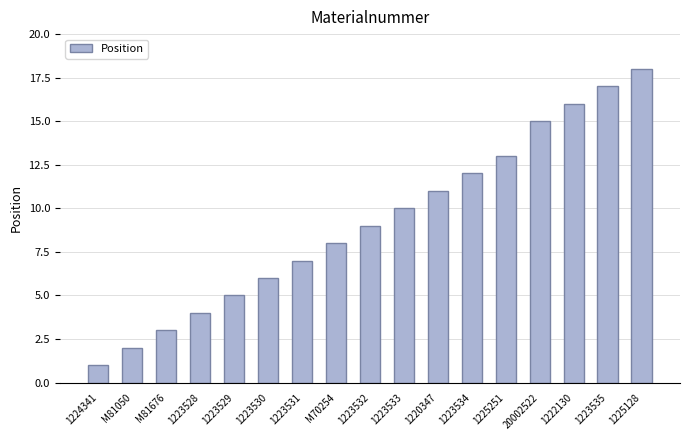

How many series are shown in this chart?

1